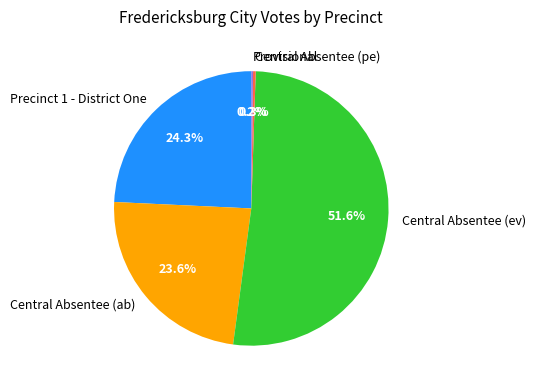

What is the ratio of the value at Precinct 1 - District One to the value at Central Absentee (pe)?

78.3